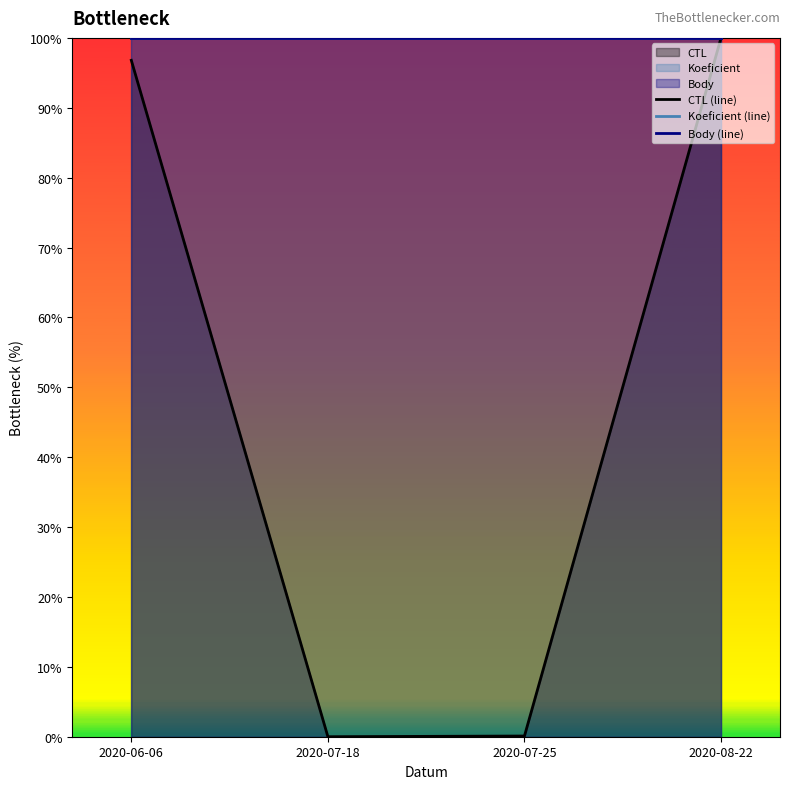

Which series changed the most between 2020-07-18 and 2020-07-25?

CTL (line)